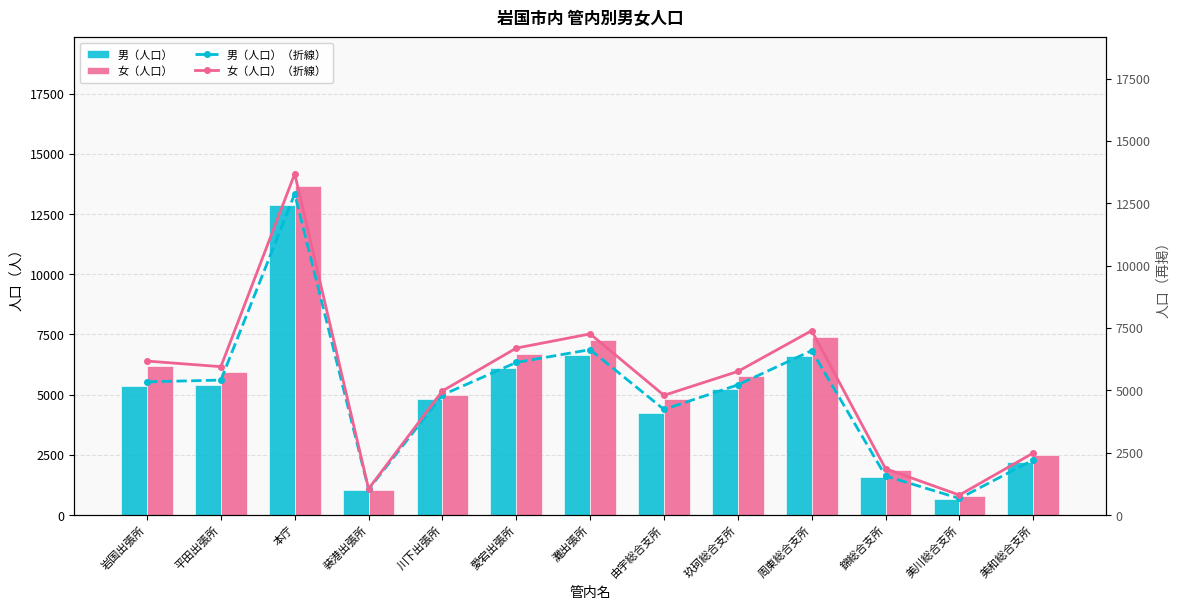

What position from the left is 川下出張所?

5